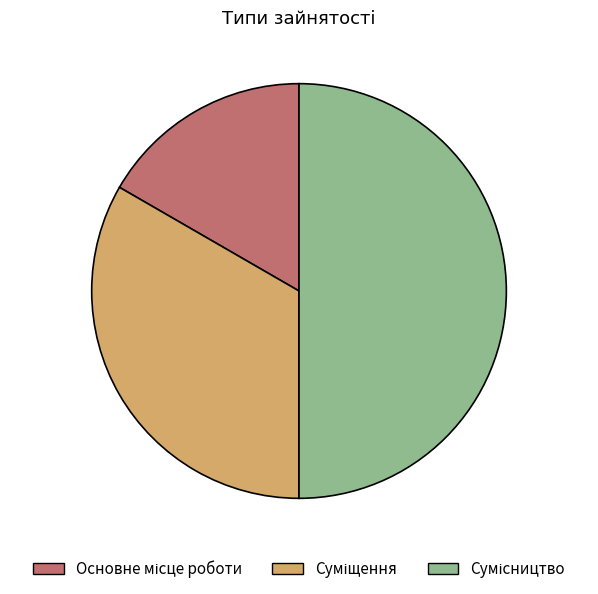

How much of the chart is everything except Основне місце роботи?

83.3%